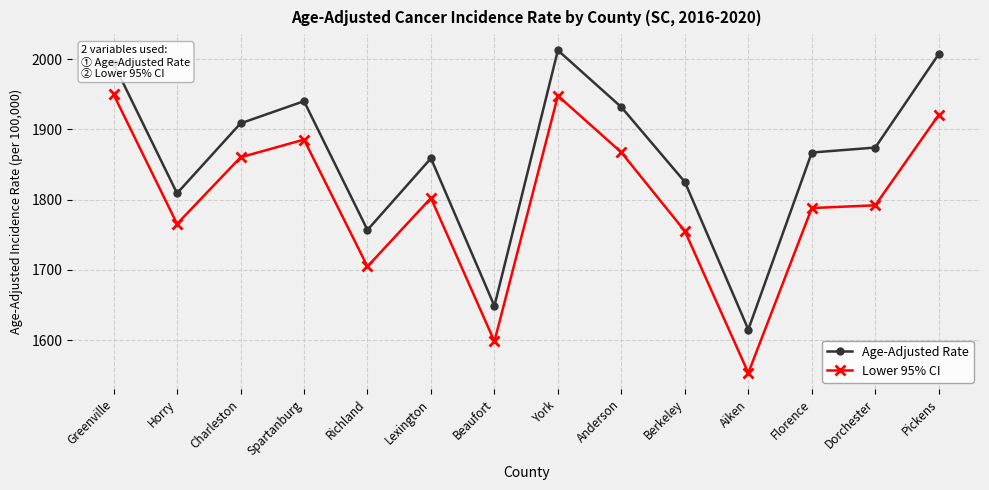

Which series has the largest total across all categories?

Age-Adjusted Rate